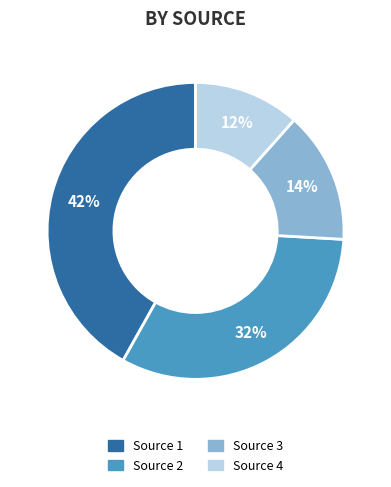

To the nearest percent, what is the difference between the largest and smallest slice percentages?

30%